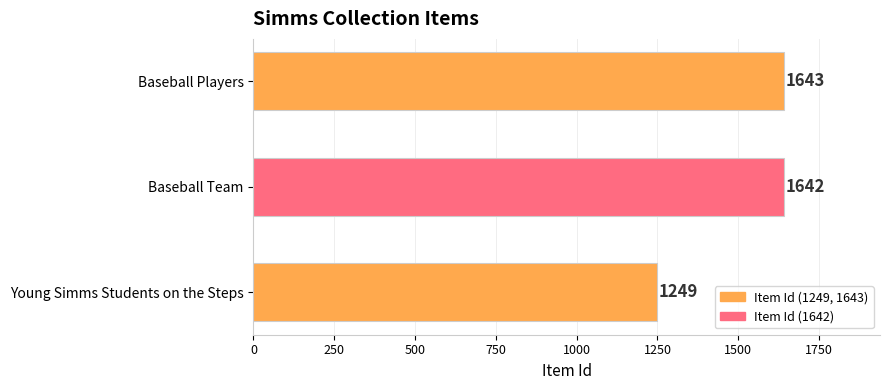

Are the bars grouped side by side (vs. stacked)?

No